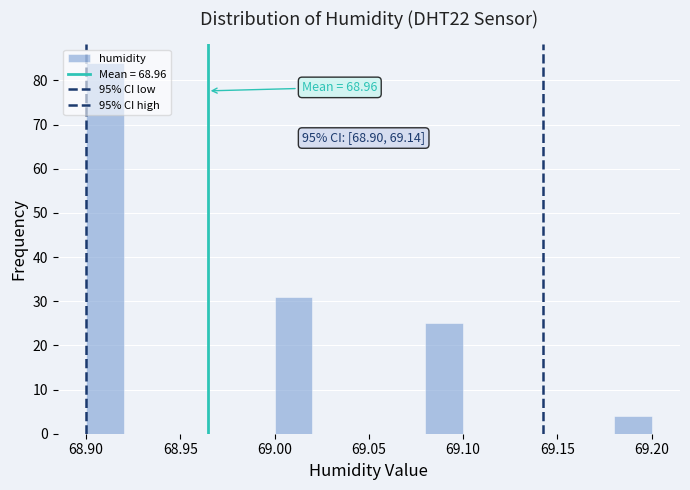

Which range on the x-axis has the tallest bar?

68.90 to 68.92